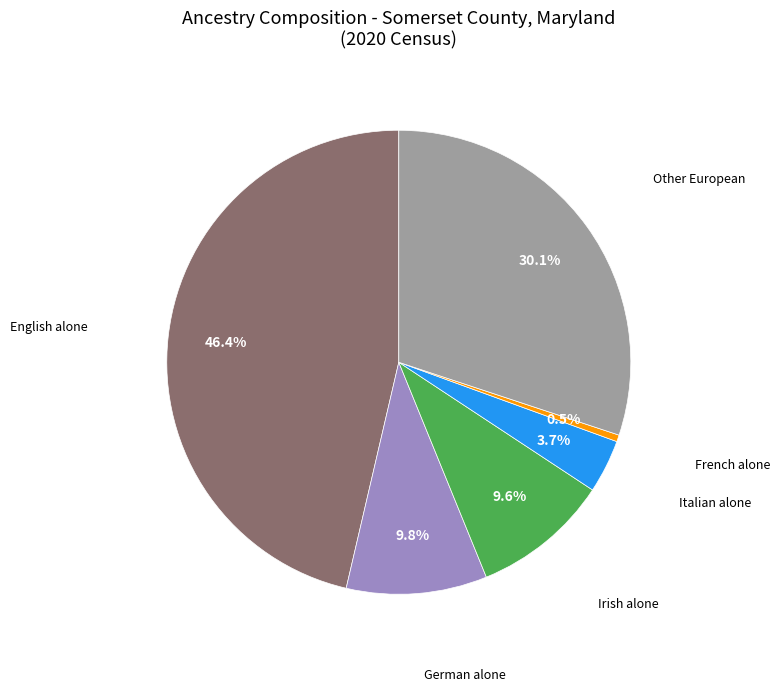

Does any single category account for the majority?

No